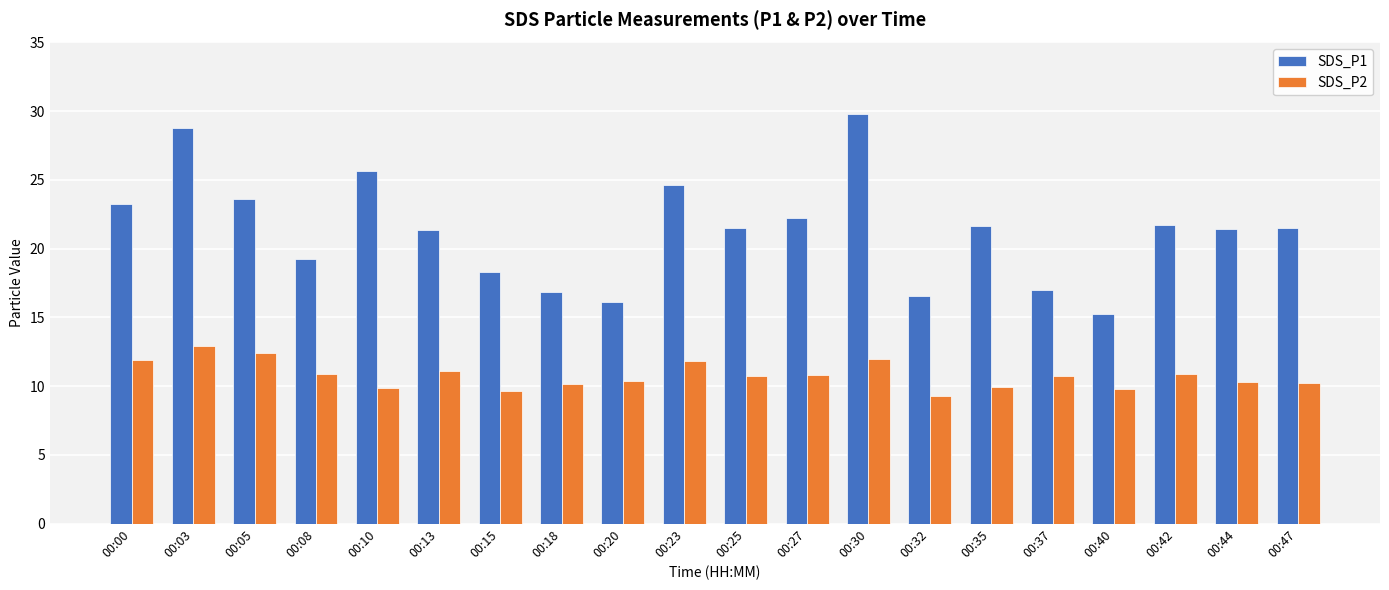

Which category has the highest value across all series?

00:30